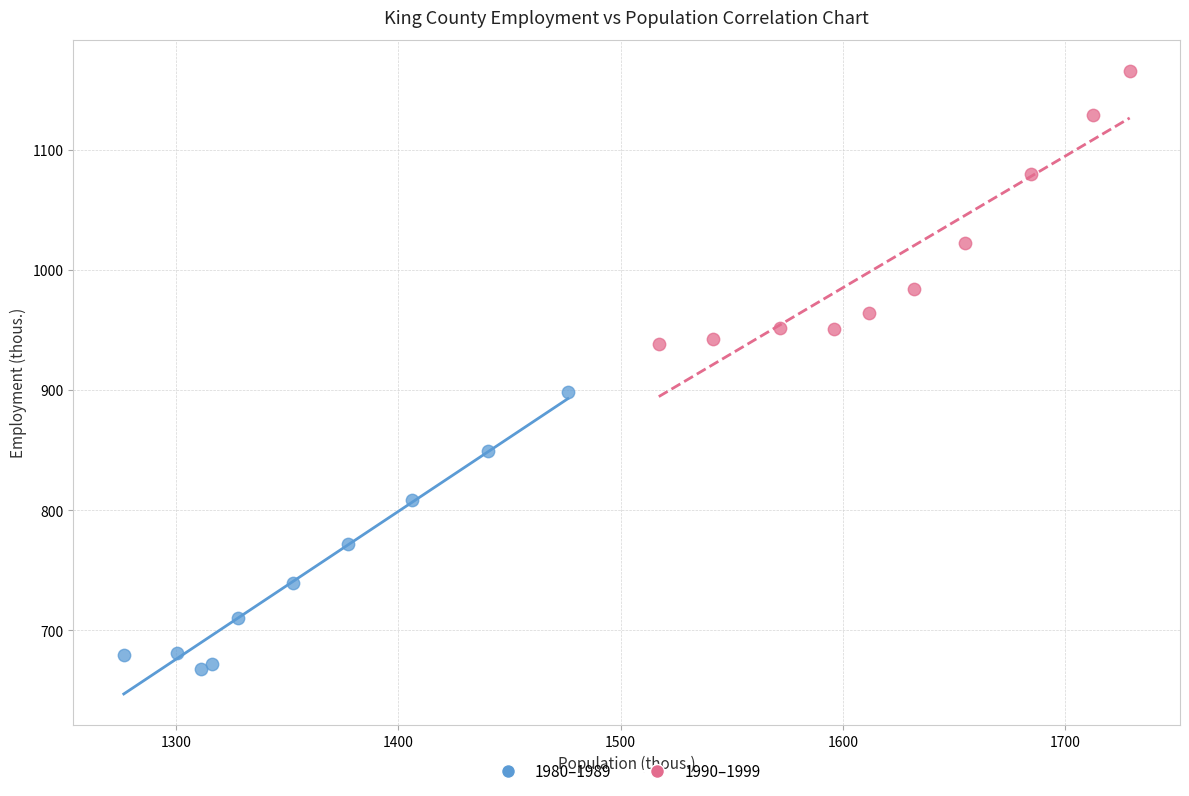

Which series contains the lowest Y value?

1980–1989